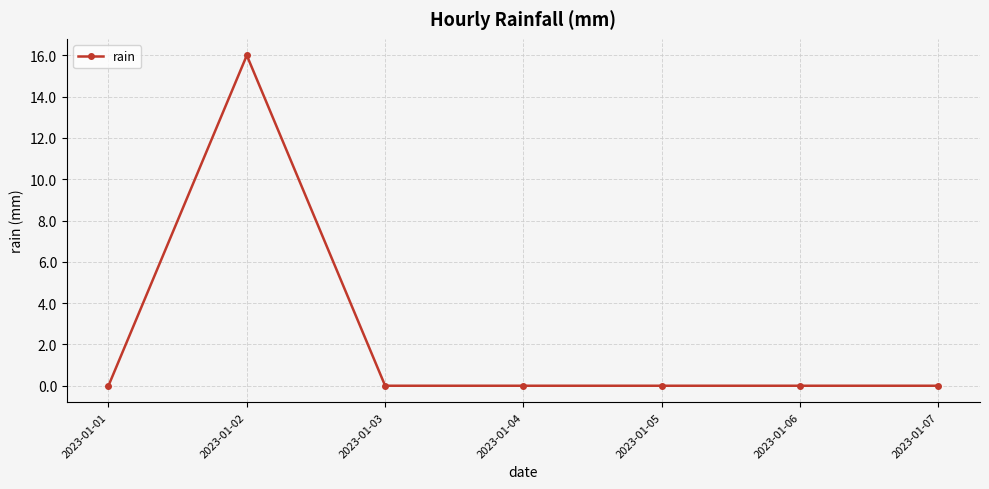

How many distinct data groups are displayed?

1